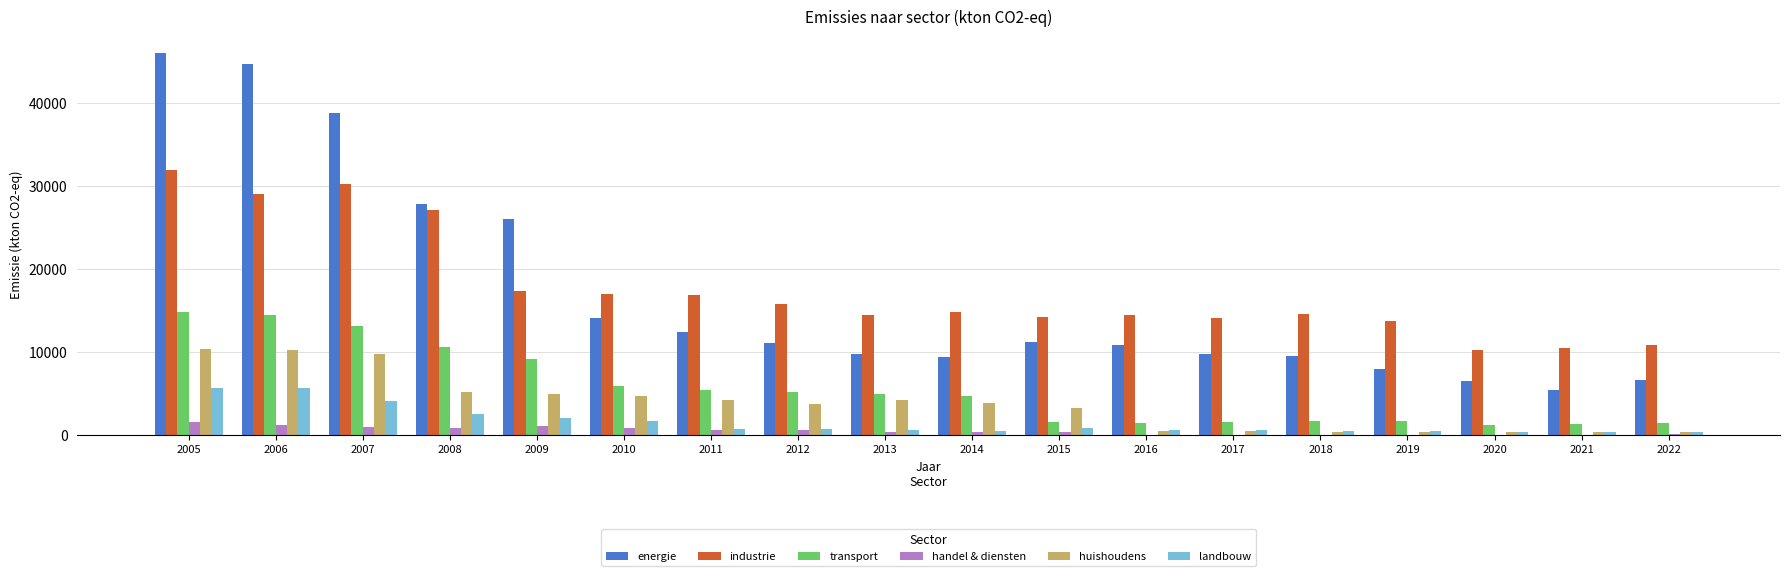

Which series has the largest total across all categories?

industrie